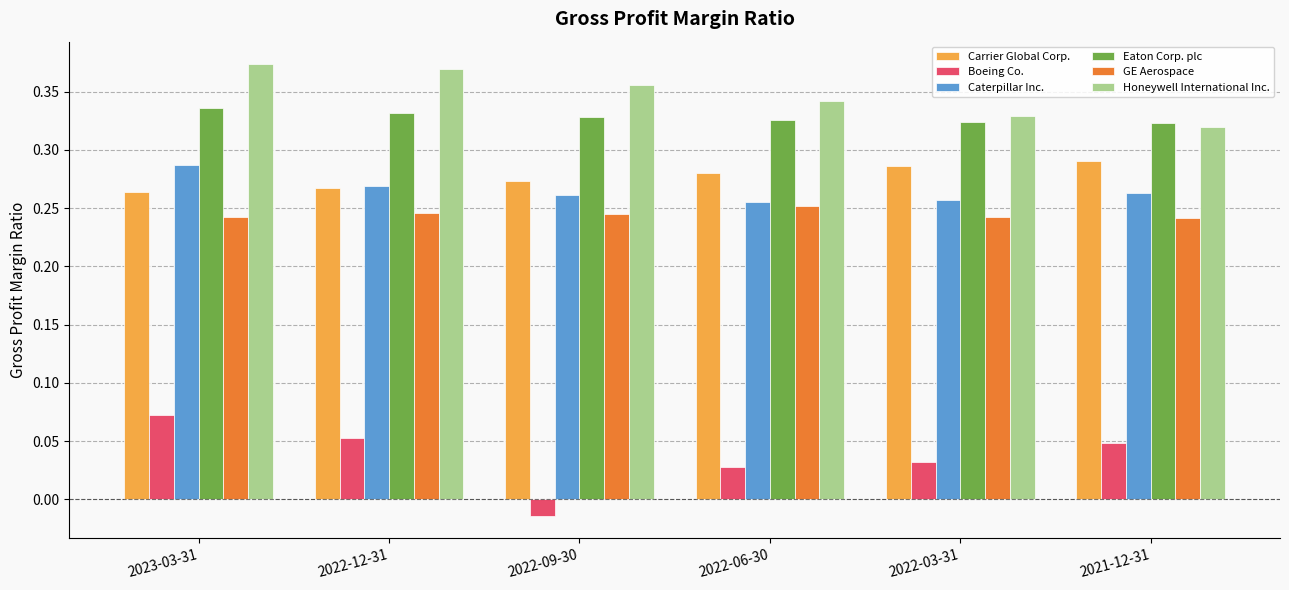

Which label corresponds to the smallest value in the chart?

2022-09-30